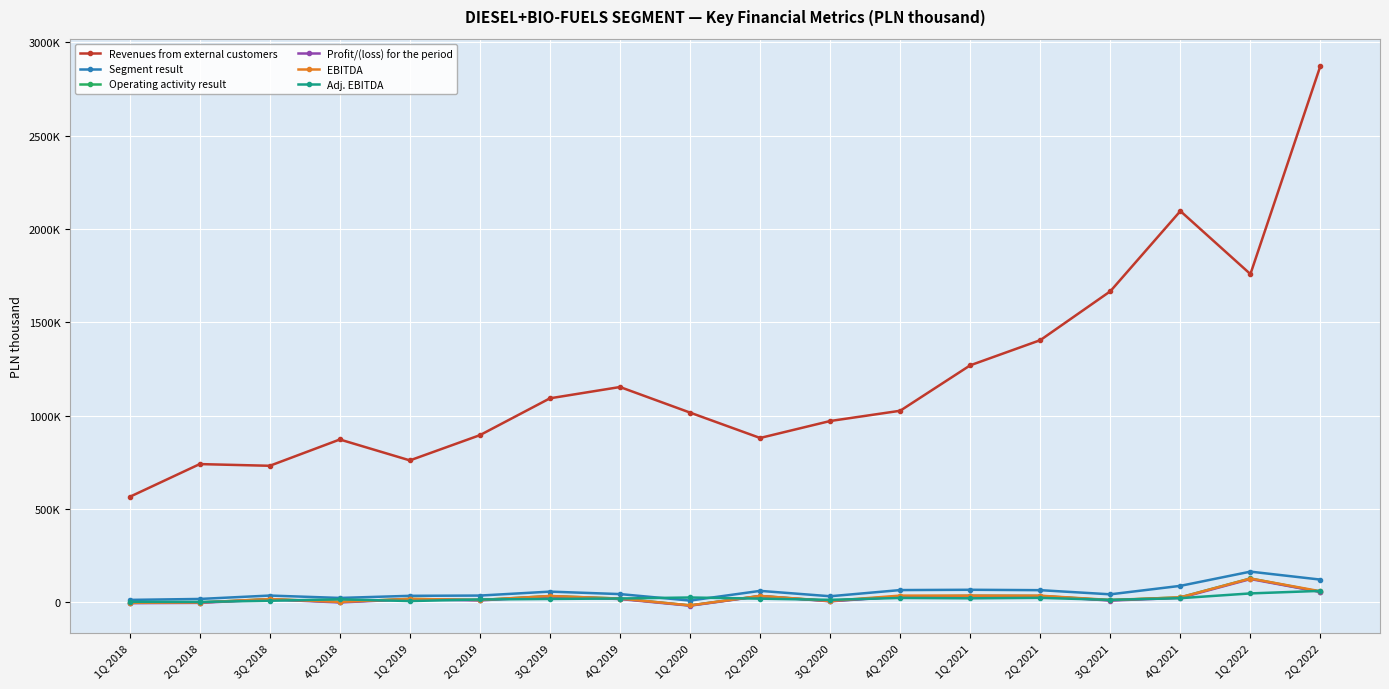

How many times do Adj. EBITDA and Profit/(loss) for the period cross each other?

12